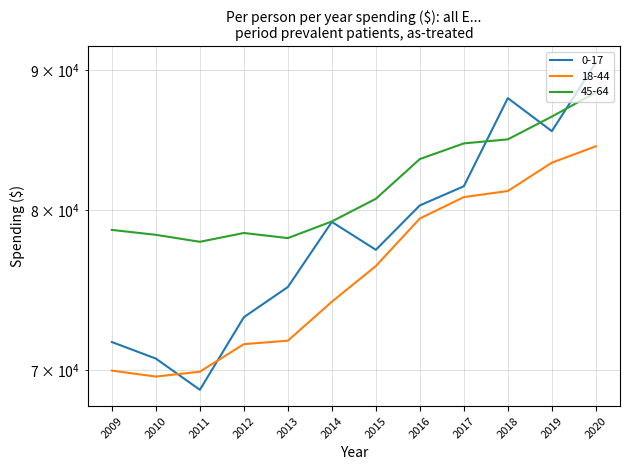

How many lines are shown in the chart?

3